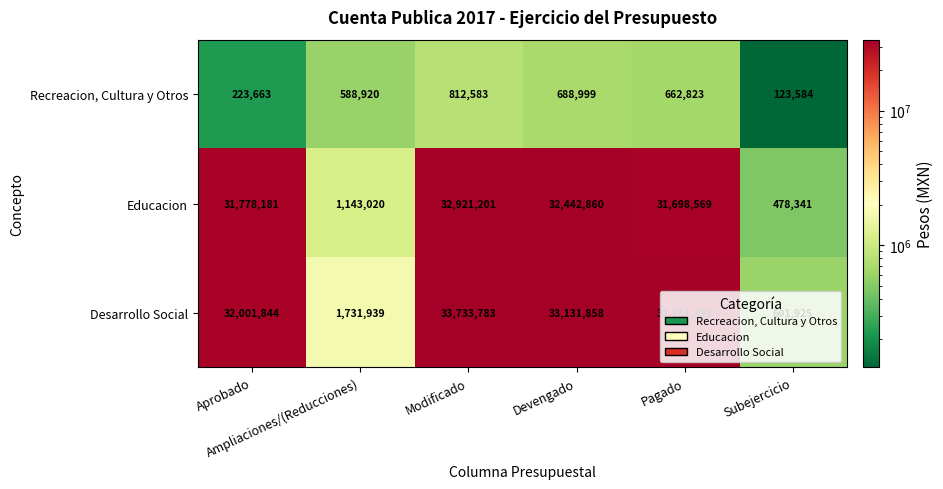

What is the difference between the maximum and minimum values in the Educacion series?

32442860